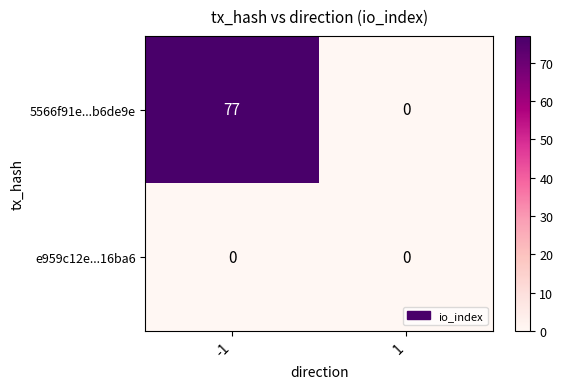

What is the sum of all 5566f91e...b6de9e values?

77